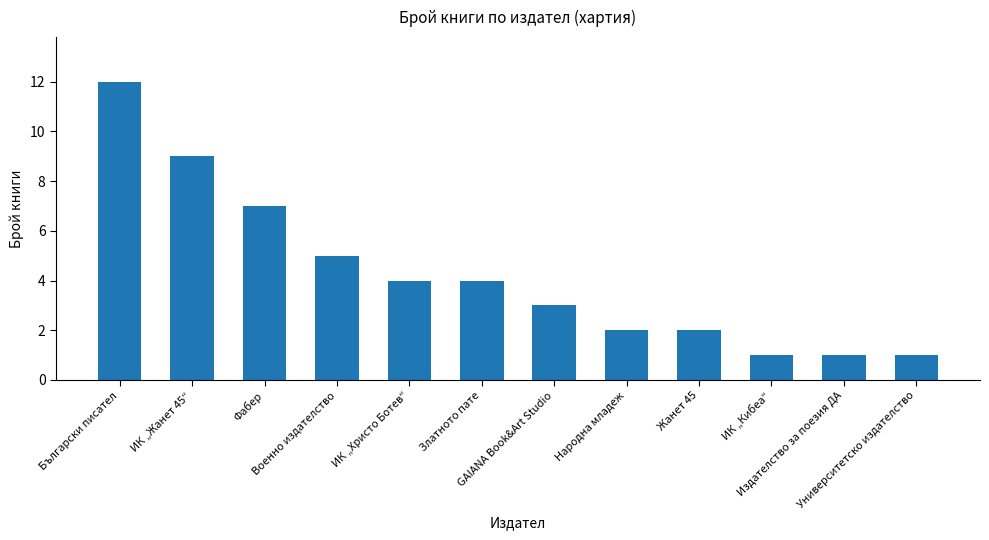

What is the label of the 8th bar from the right?

ИК „Христо Ботев“